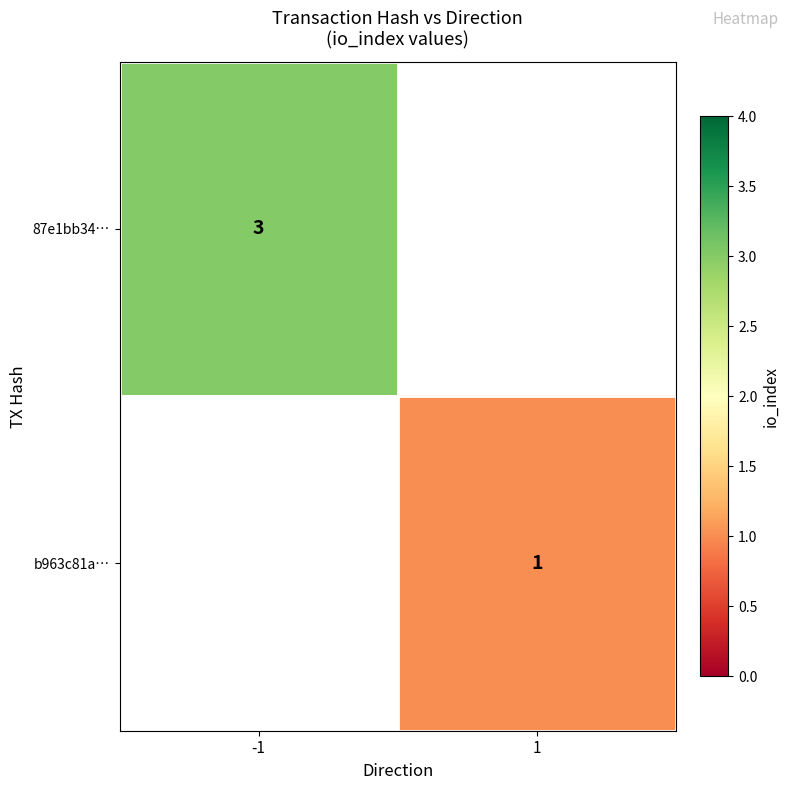

Which label corresponds to the largest value in the chart?

-1